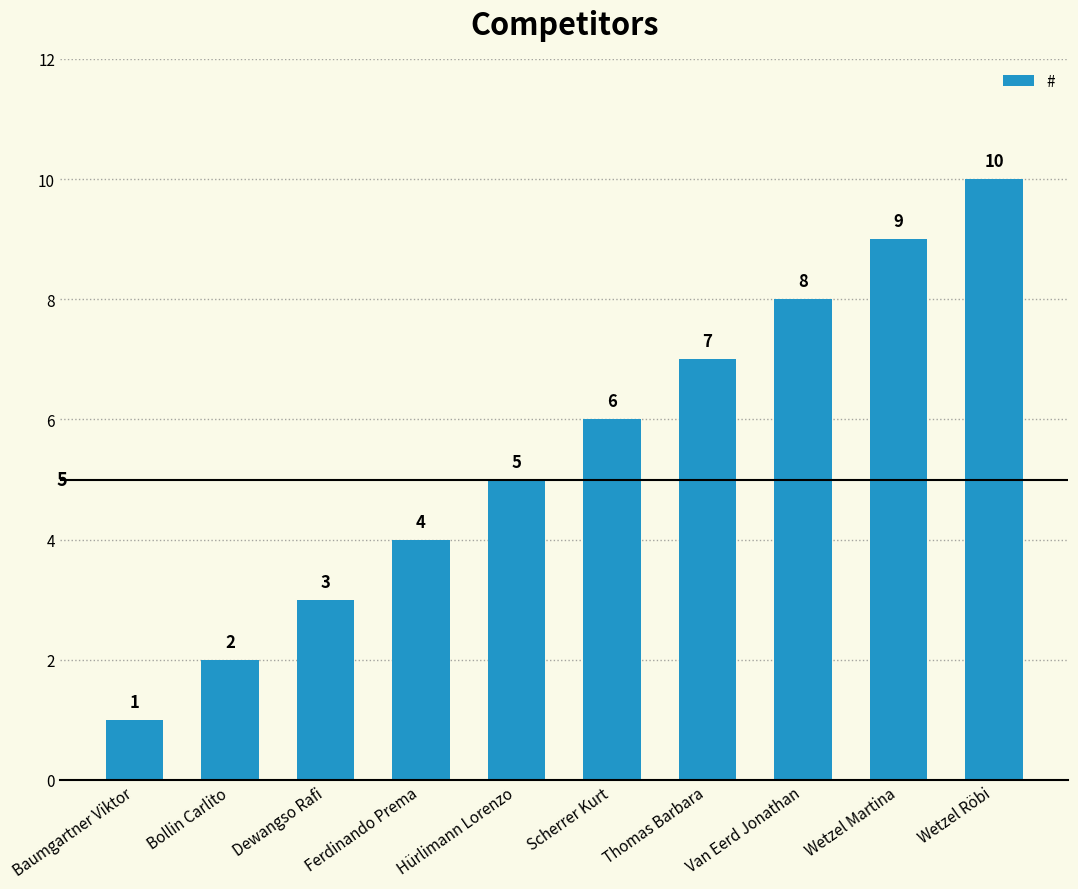

What is the minimum value shown in the chart?

1